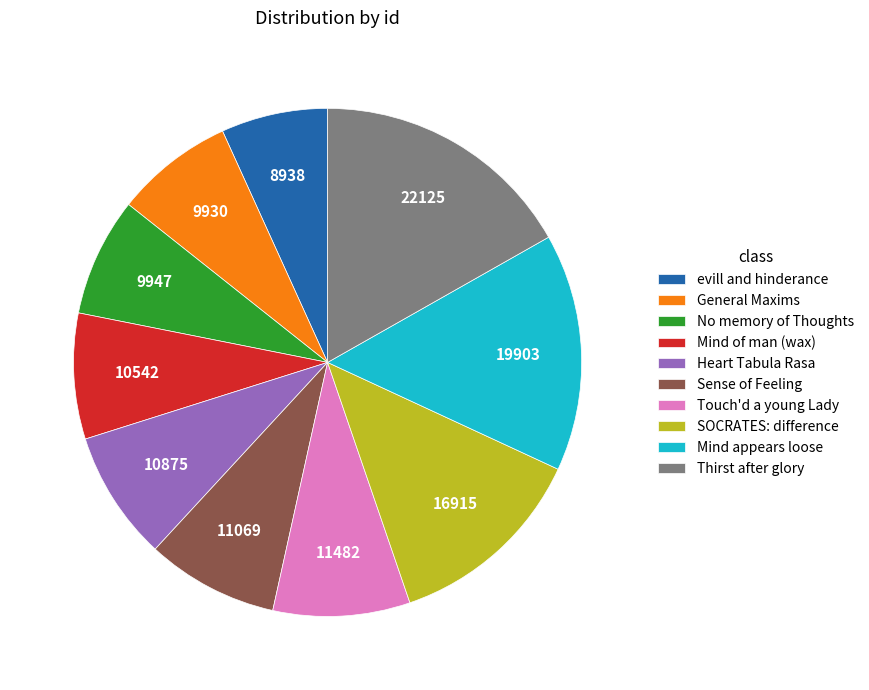

Is the sum of Touch'd a young Lady and evill and hinderance greater than half?

No